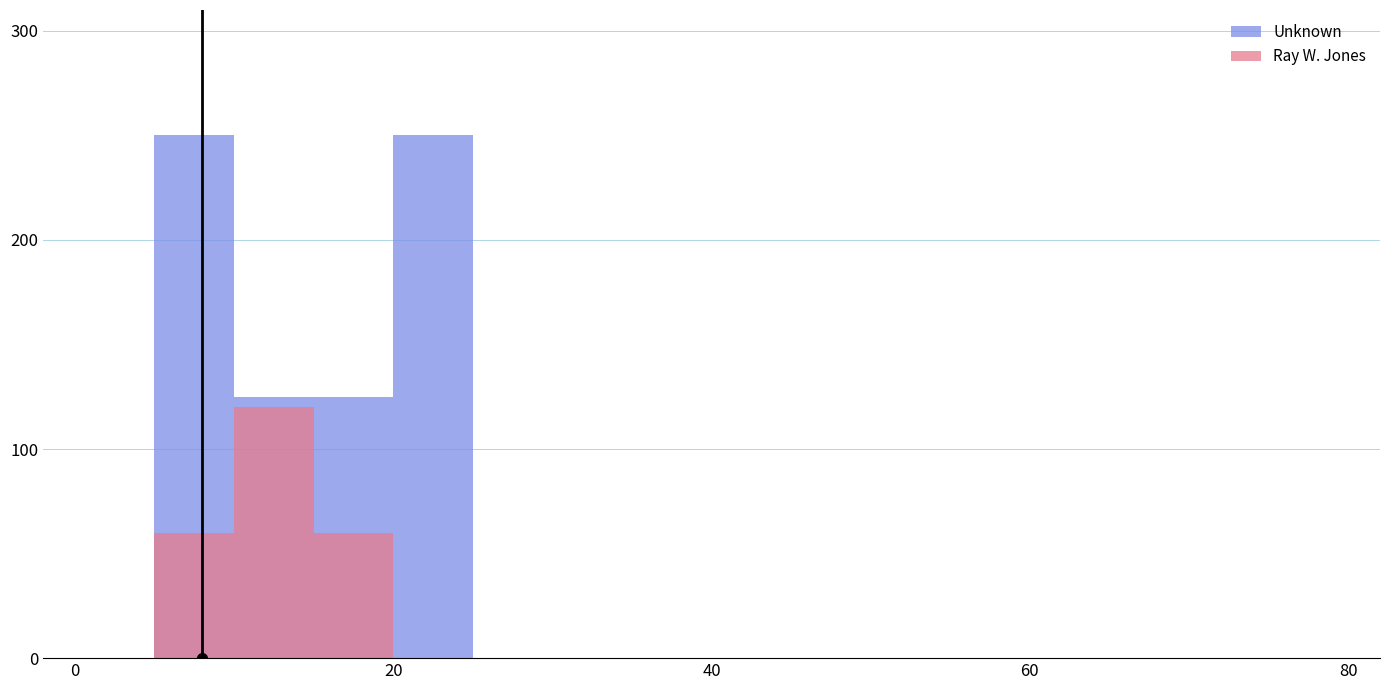

Reading left to right, list all the values displayed in this chart.

Unknown: 0	250	125	125	250	0	0	0	0	0	0	0	0	0	0	0
Ray W. Jones: 0	60	120	60	0	0	0	0	0	0	0	0	0	0	0	0